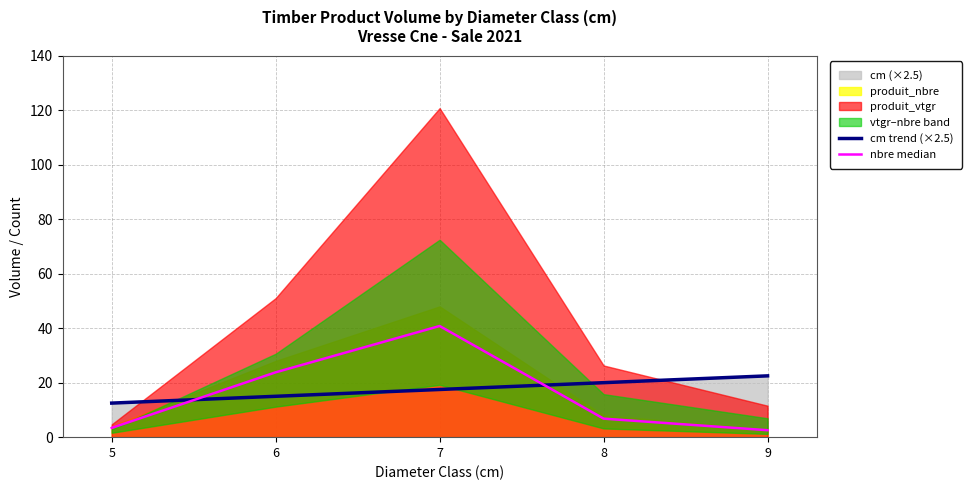

Which has a higher value, 8 or 5?

8